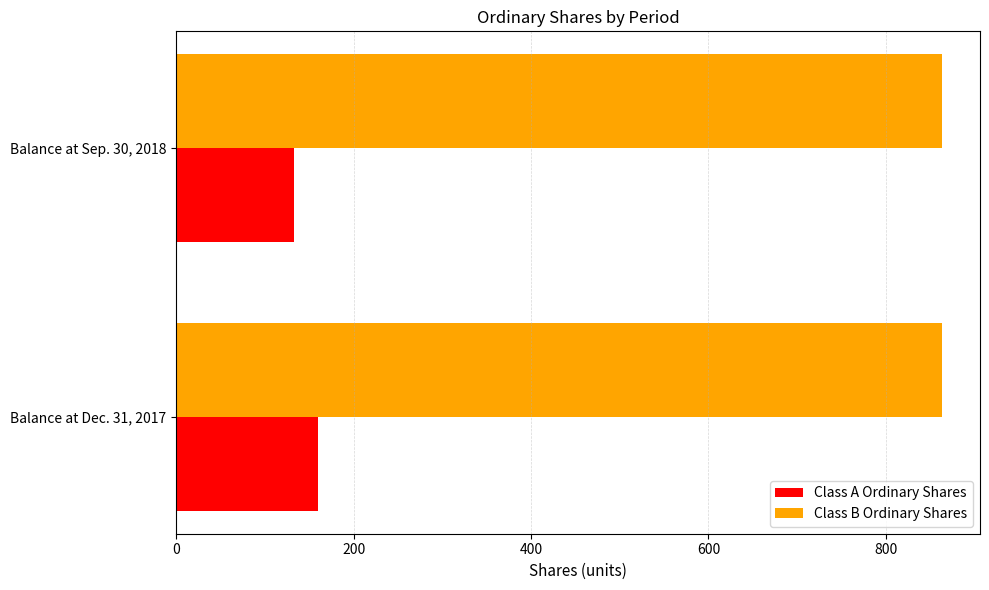

What is the difference between the Class A Ordinary Shares values at Balance at Dec. 31, 2017 and Balance at Sep. 30, 2018?

27